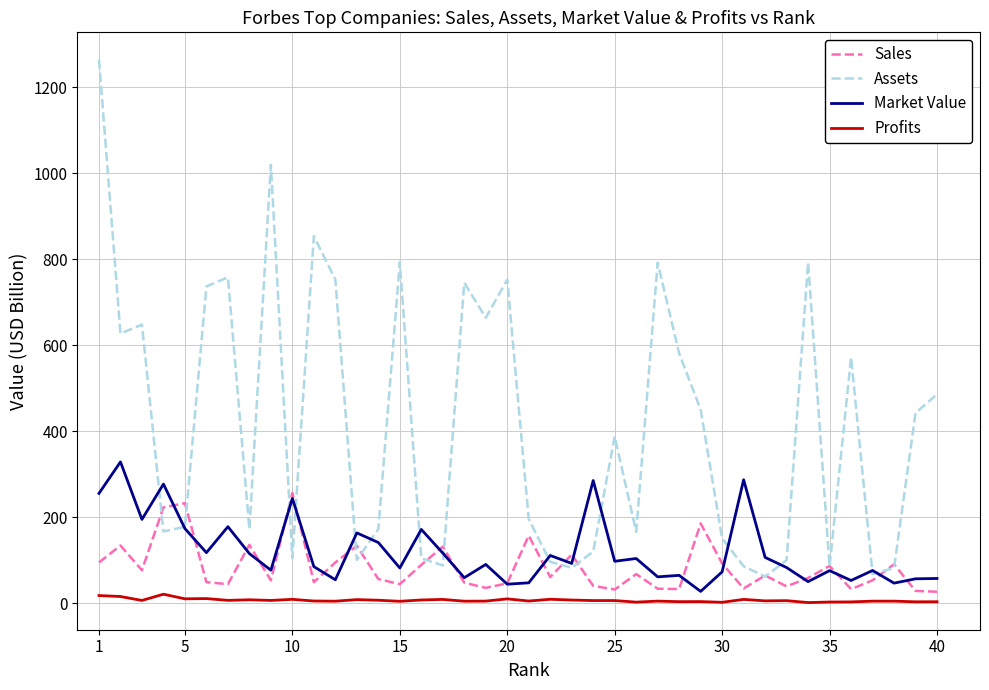

Does the chart have visible grid lines?

Yes